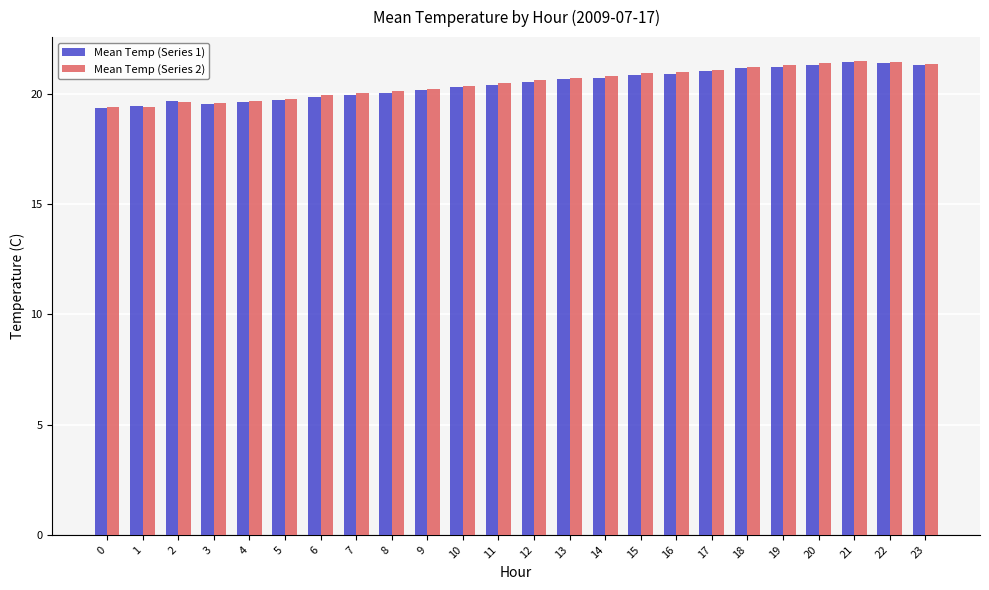

Read the Mean Temp (Series 2) value at 1.

19.4